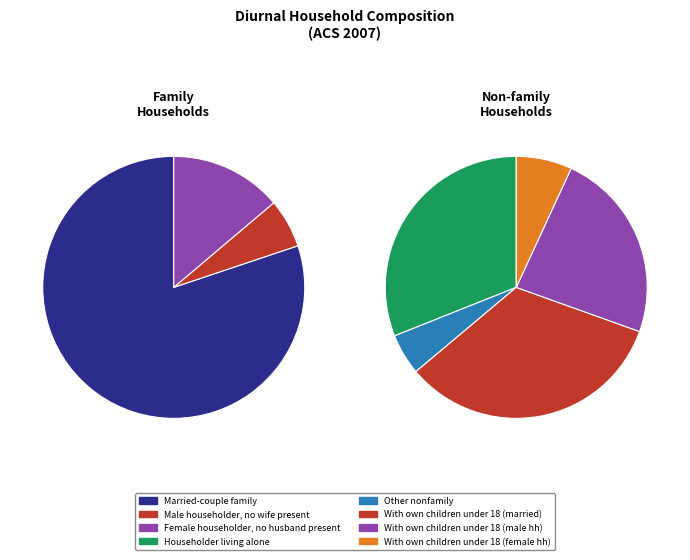

Do Householder living alone and Other nonfamily together represent more than half of the pie?

No